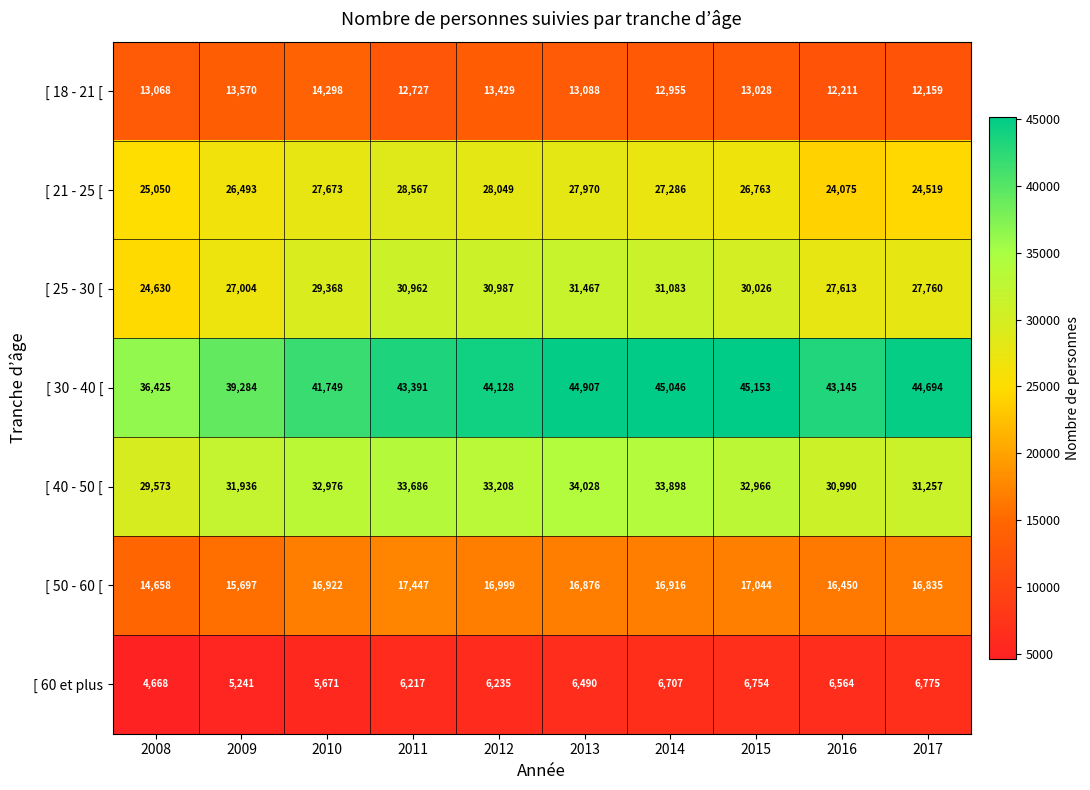

What is the average value of the [ 40 - 50 [ series?

32452